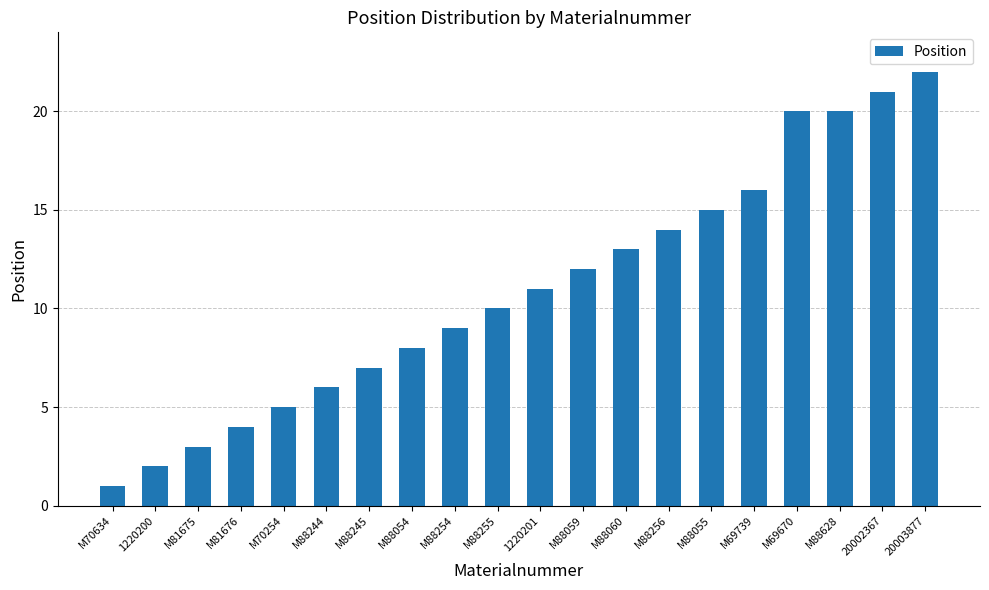

Approximately how many times larger is the value at M88059 compared to 1220200?

6.0